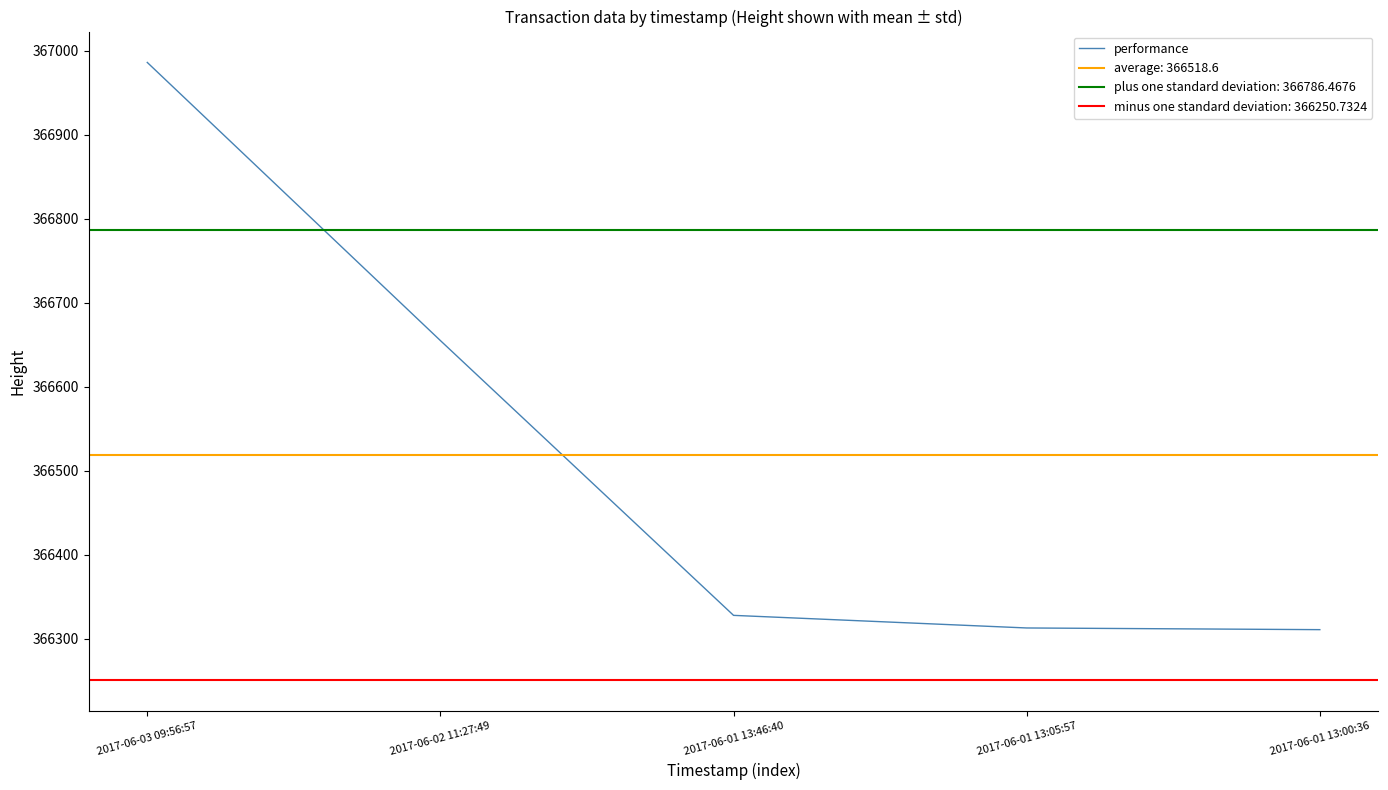

What is the sum of the values at 2017-06-01 13:05:57 and 2017-06-01 13:46:40?

732641